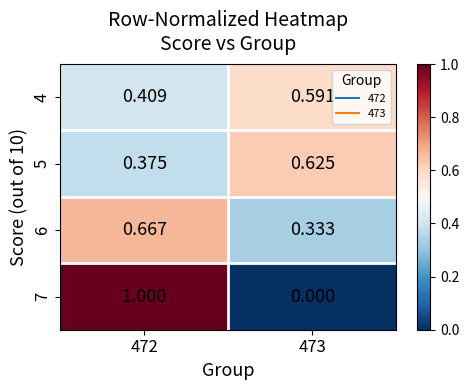

Rank the series at 473 from highest to lowest value.

5, 4, 6, 7